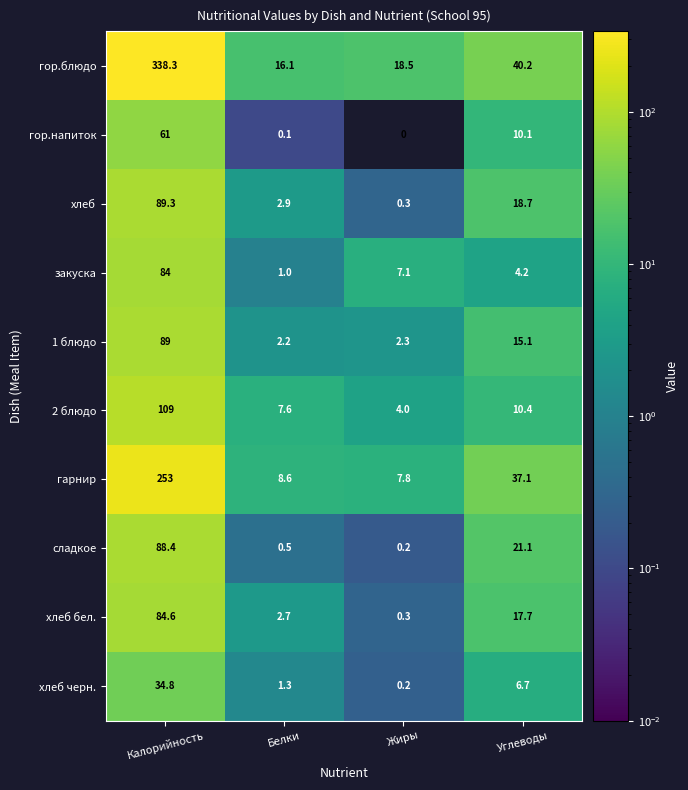

What is the difference between the 2 блюдо values at Калорийность and Жиры?

105.0